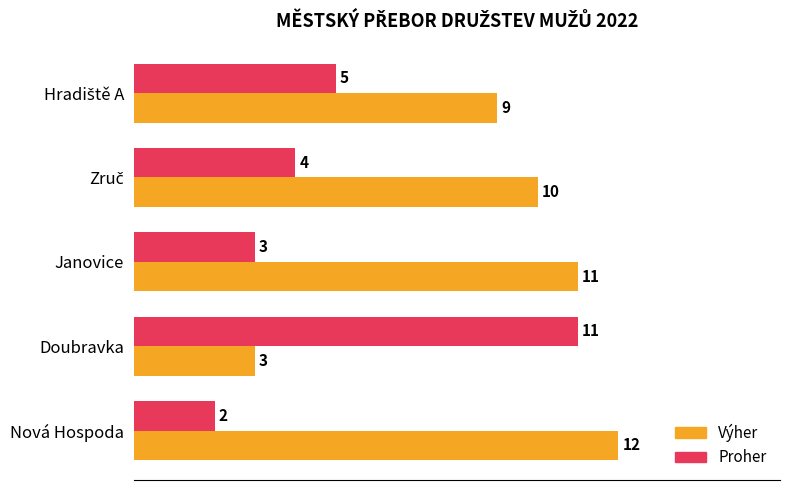

What is the average value of the Proher series?

5